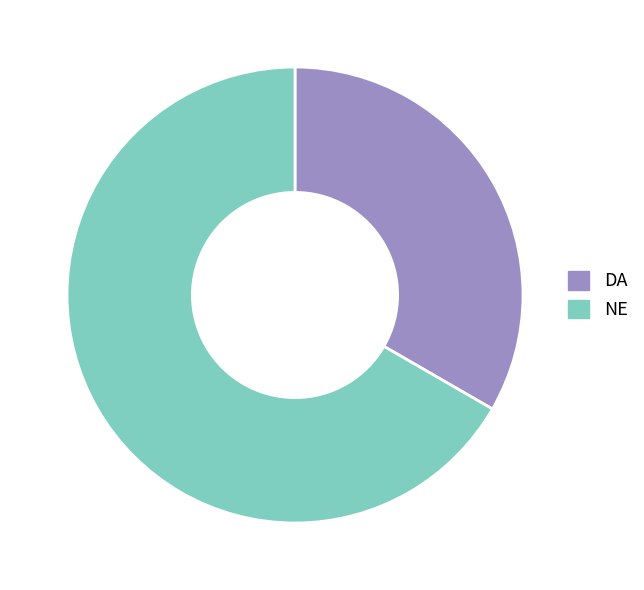

Rank the categories by value from highest to lowest.

NE, DA